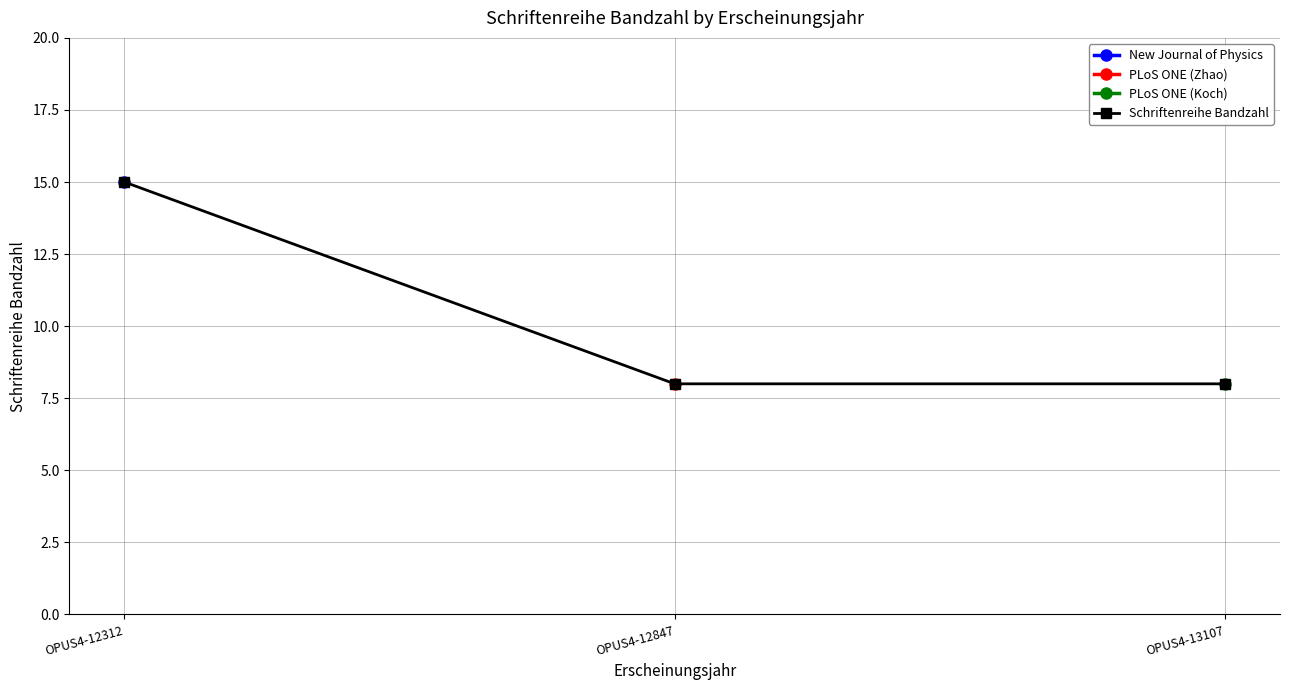

What is the value of the 3rd point from the left?

8